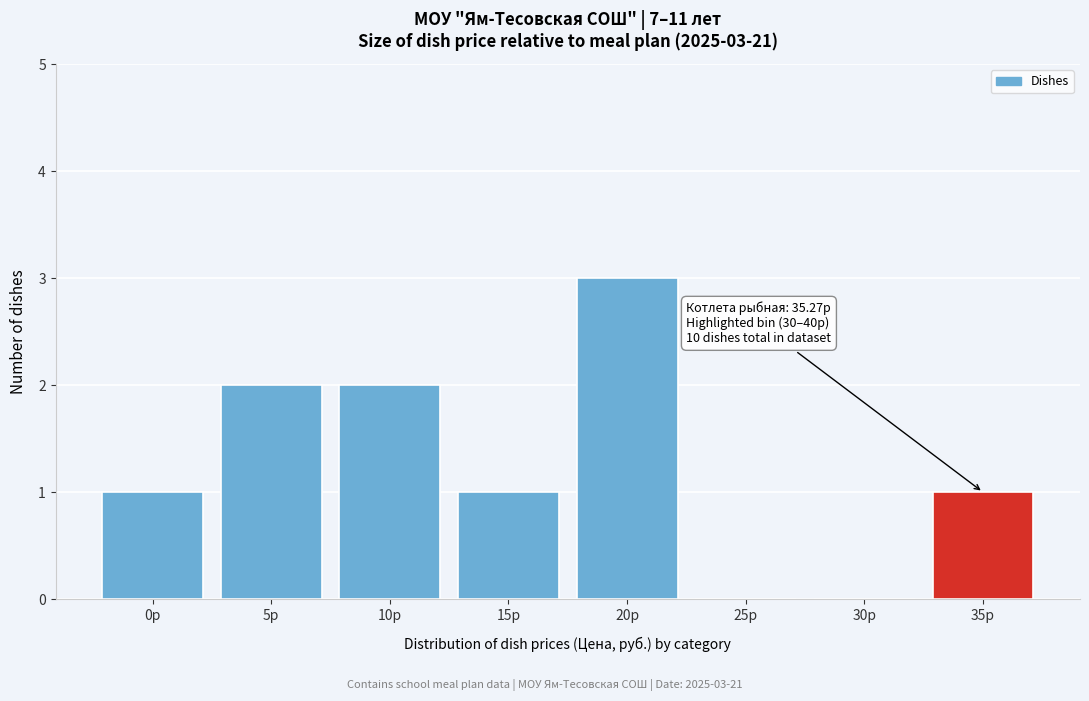

Reading right to left, what are all the values shown in this chart?

35р=1	30р=0	25р=0	20р=3	15р=1	10р=2	5р=2	0р=1